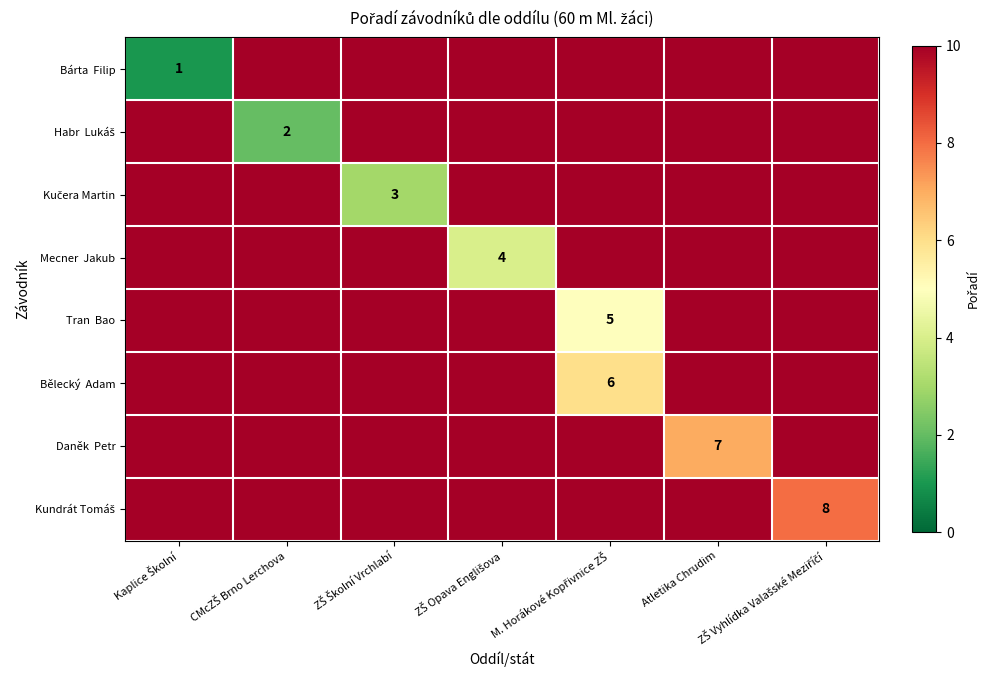

At Atletika Chrudim, list the series in order from smallest to largest.

Daněk Petr, Bárta Filip, Habr Lukáš, Kučera Martin, Mecner Jakub, Tran Bao, Bělecký Adam, Kundrát Tomáš